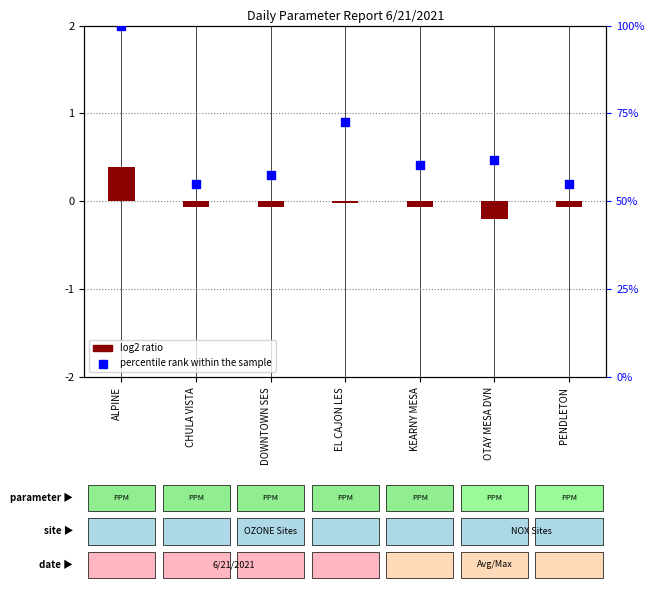

Which series reaches the minimum Y coordinate?

log2 ratio